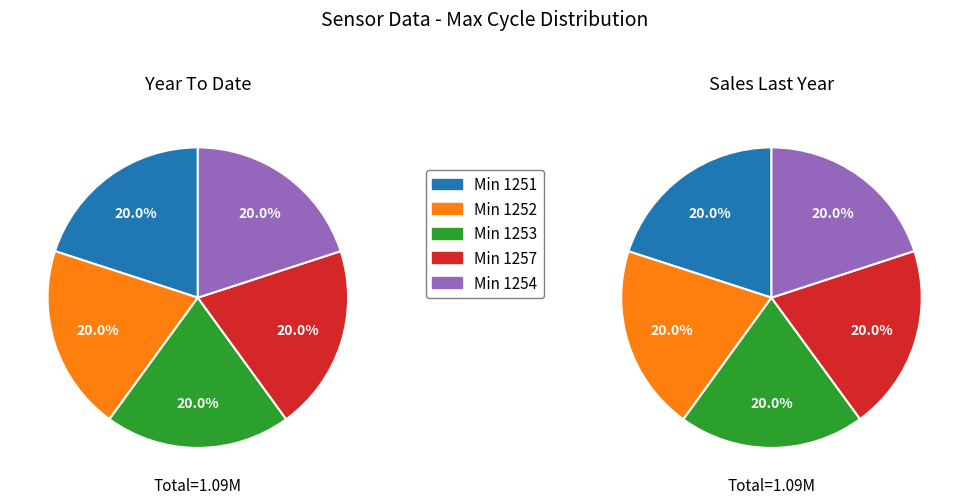

Does 1251 represent more than half of the total?

No